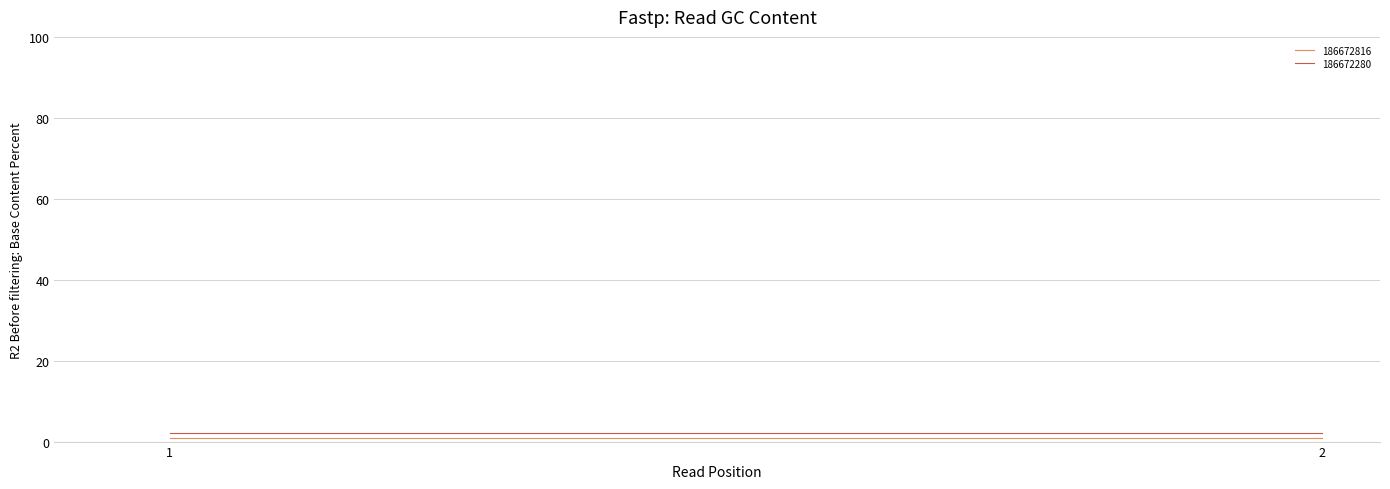

The 186672280 series shows 2 at 1. True or false?

True